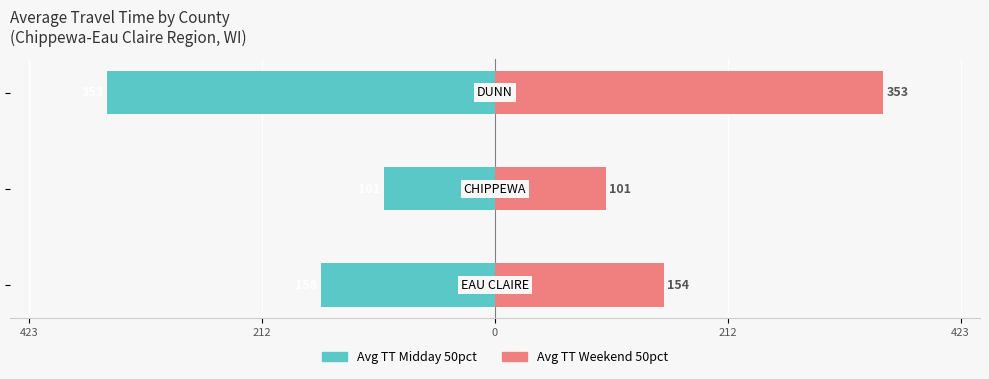

What is the value of the Avg TT Midday 50pct bar at the 3rd from the left?

-352.9